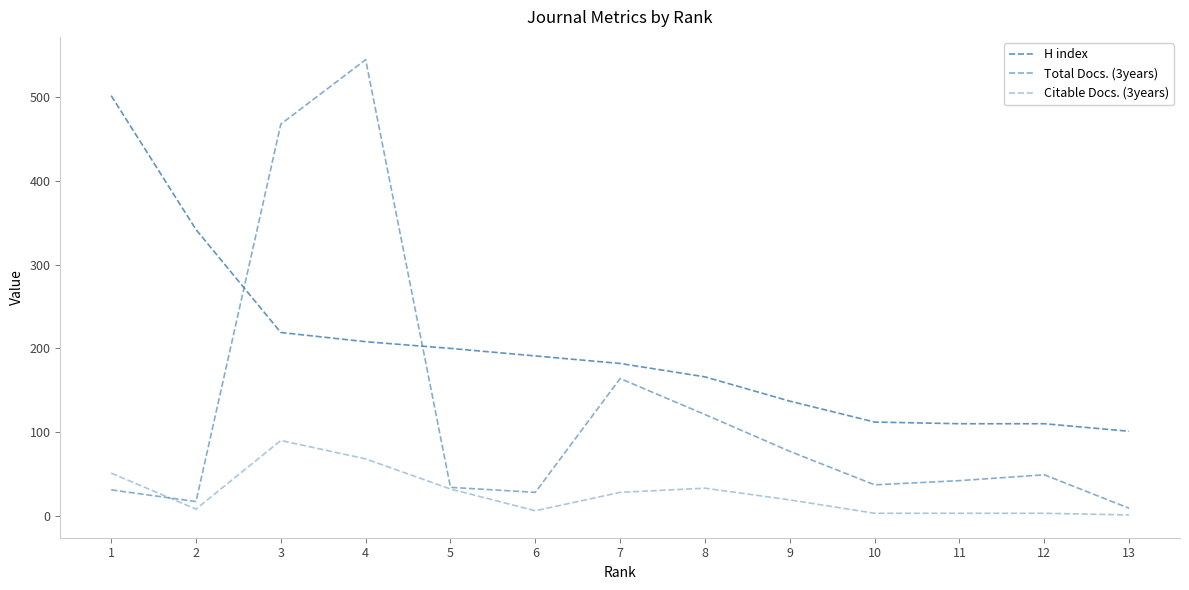

How many lines are shown in the chart?

3